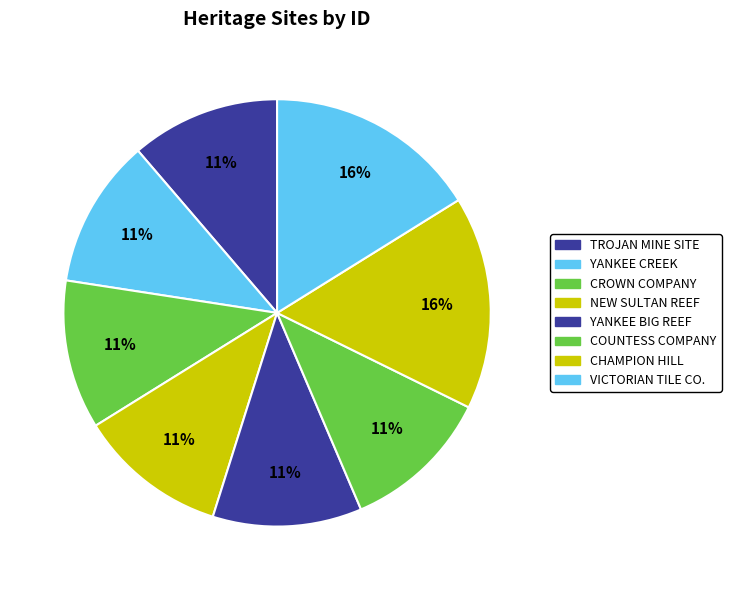

Count the number of slices in the pie.

8